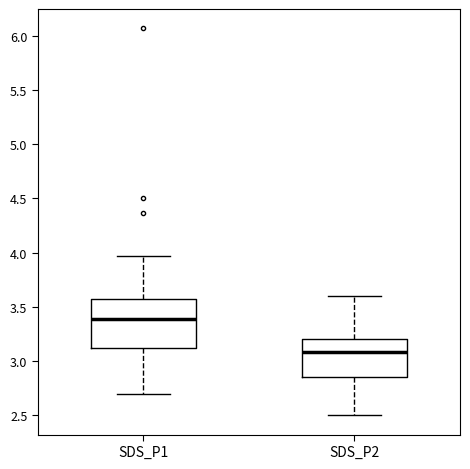

Which box is the tallest, from its lower edge to its upper edge?

SDS_P1